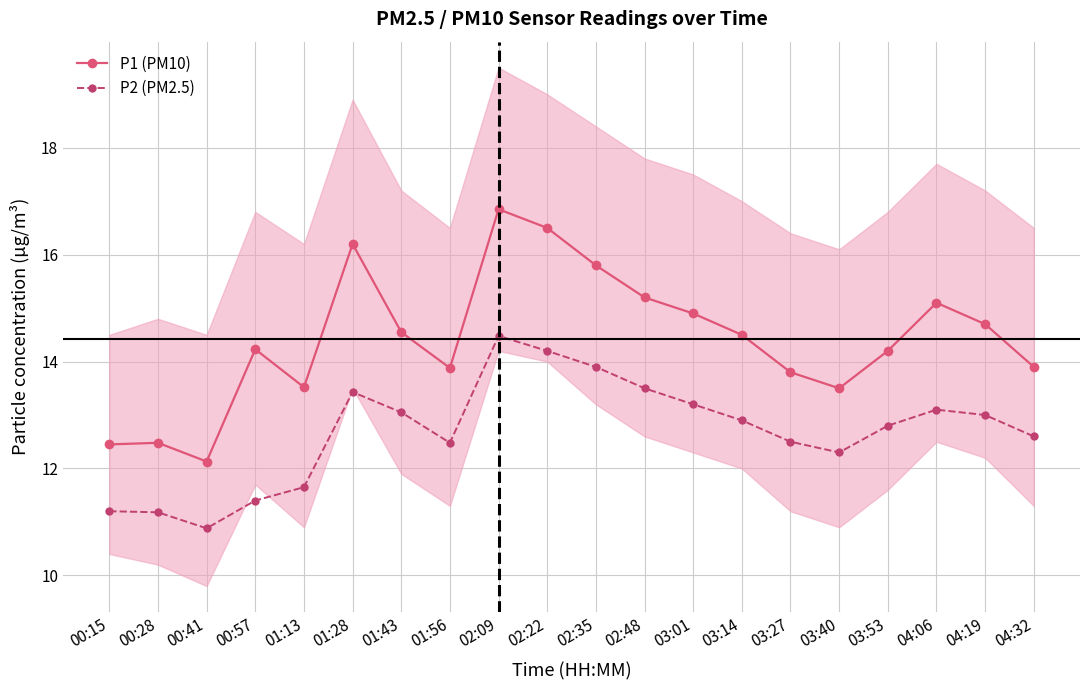

What is the minimum value for P1 (PM10)?

12.1